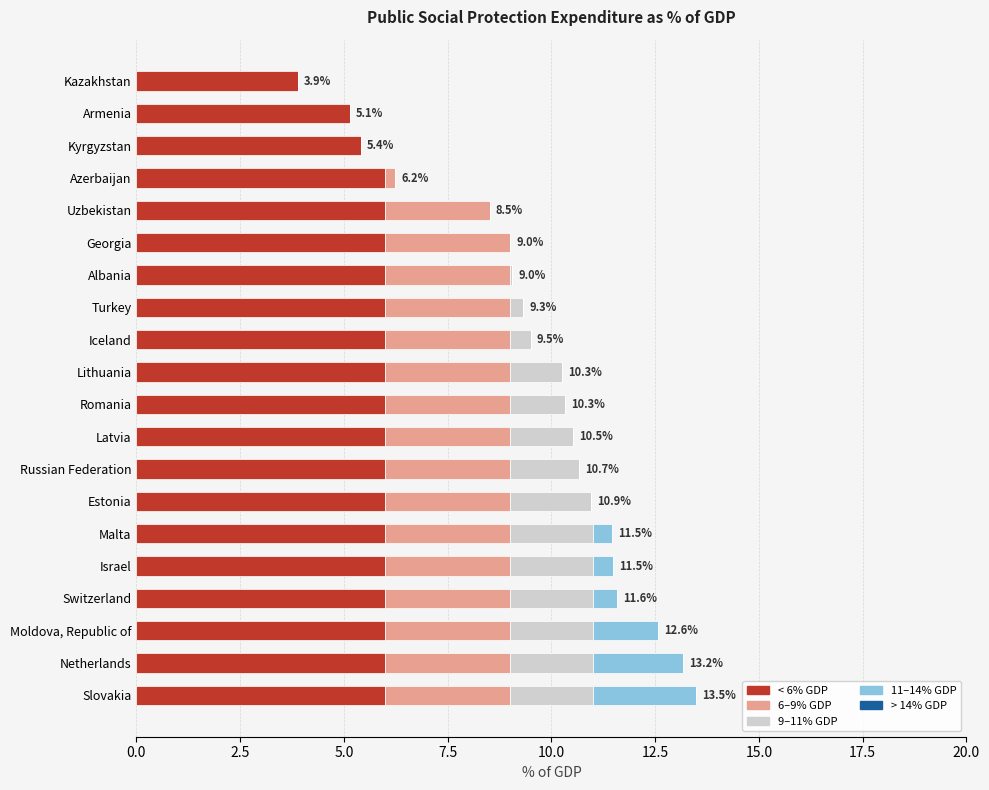

What is the sum of all < 6% GDP values?

116.4